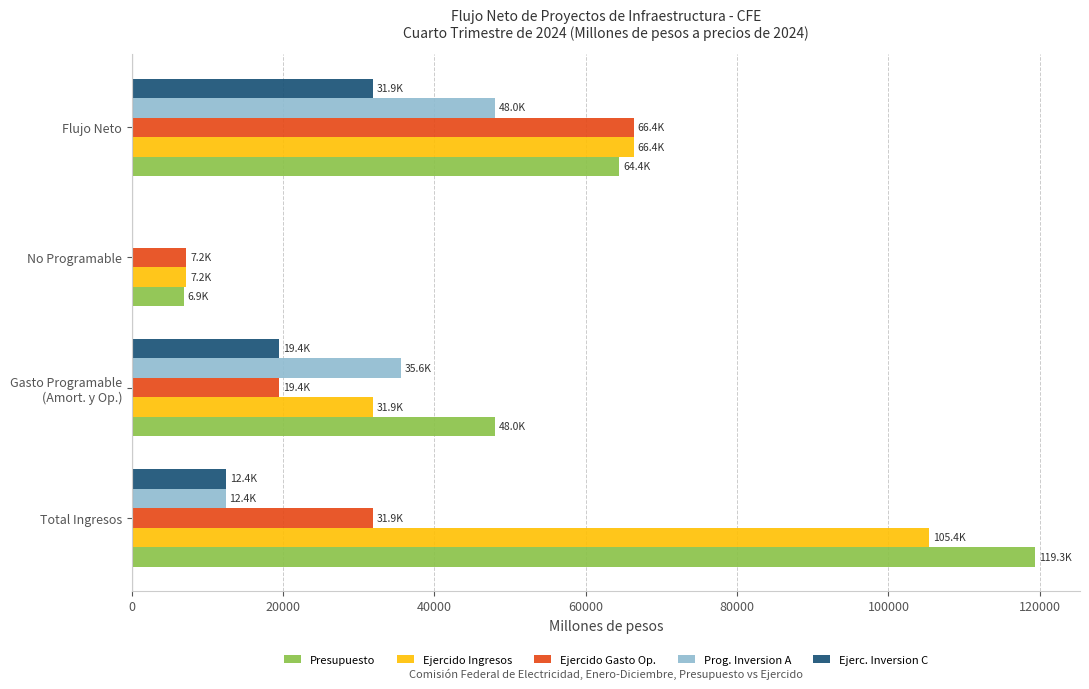

What is the sum of all Ejercido Ingresos values?

210842.7